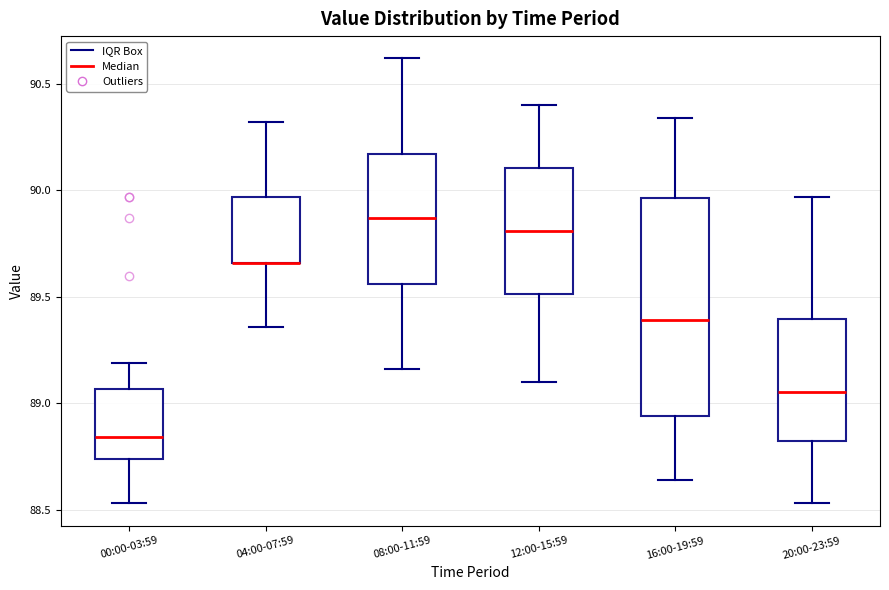

Reading left to right, transcribe this box plot: for each box, give where its median line is, the range the box spans, and where its two whiskers end, as read against the y-axis. The values are not printed on the chart, so give them approximately, as read against the axis.

00:00-03:59: median 88.85, box 88.75 to 89.05, whiskers 88.55 to 89.20
04:00-07:59: median 89.65 (drawn on the box's lower edge), box 89.65 to 89.95, whiskers 89.35 to 90.30
08:00-11:59: median 89.85, box 89.55 to 90.15, whiskers 89.15 to 90.60
12:00-15:59: median 89.80, box 89.50 to 90.10, whiskers 89.10 to 90.40
16:00-19:59: median 89.40, box 88.95 to 89.95, whiskers 88.65 to 90.35
20:00-23:59: median 89.05, box 88.80 to 89.40, whiskers 88.55 to 89.95